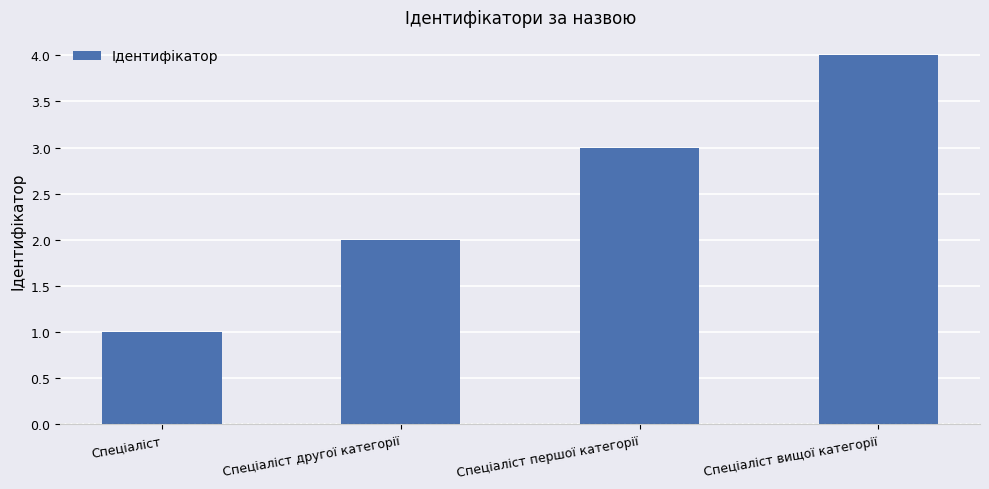

What is the sum of the values at Спеціаліст and Спеціаліст другої категорії?

3